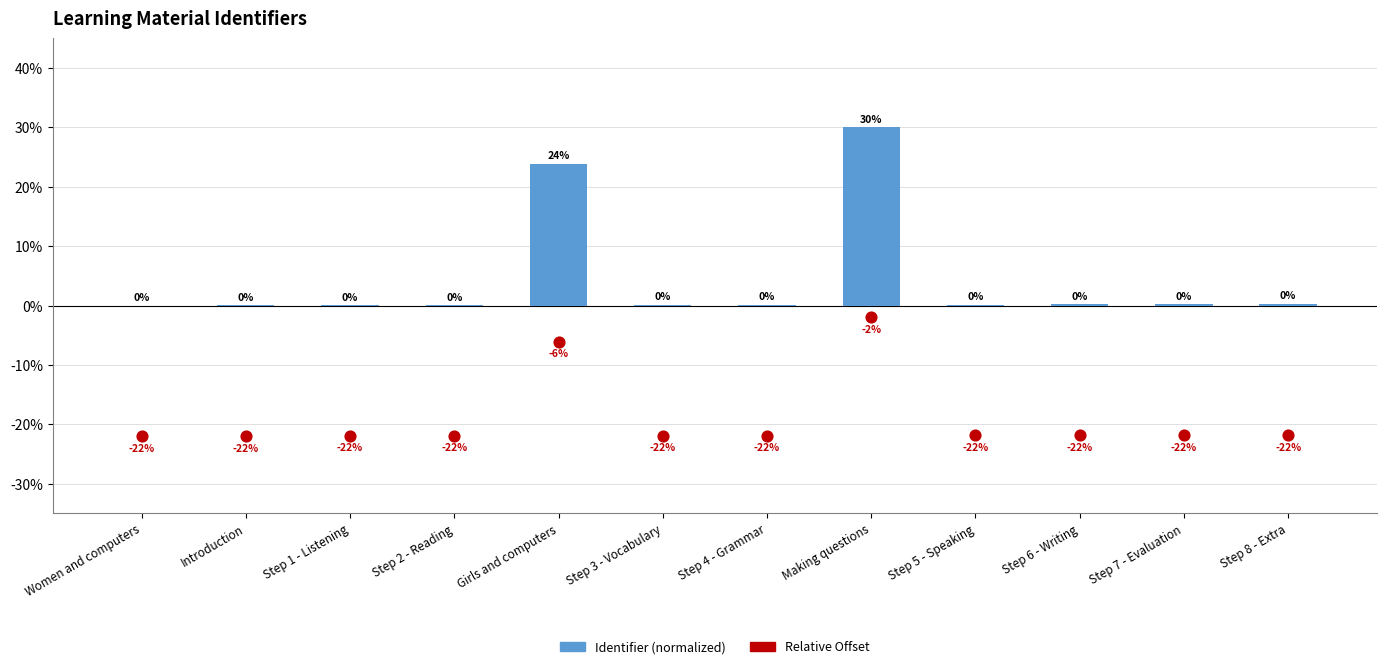

Is the value of Relative Offset at Step 6 - Writing greater than the value of Identifier (normalized) at Introduction?

No